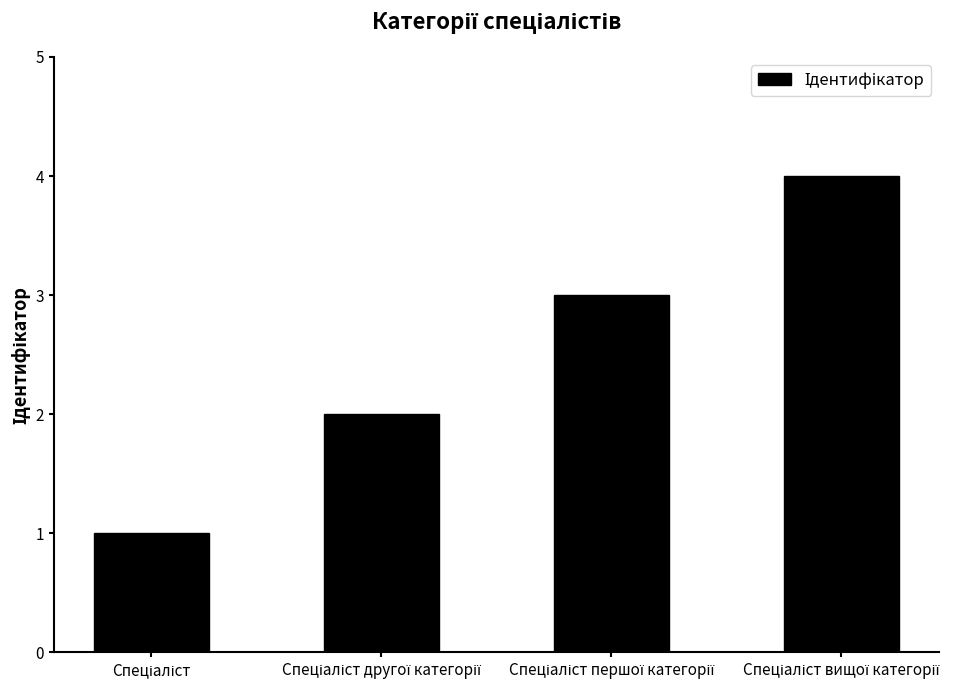

What is the sum of all values?

10